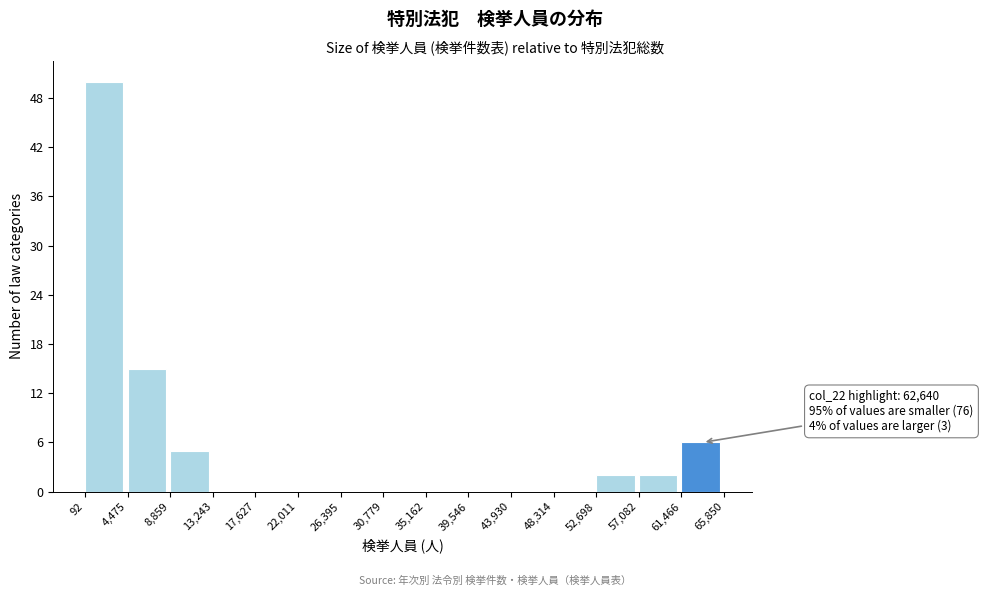

Over which range of the x-axis is the bar tallest?

92 to 4,475